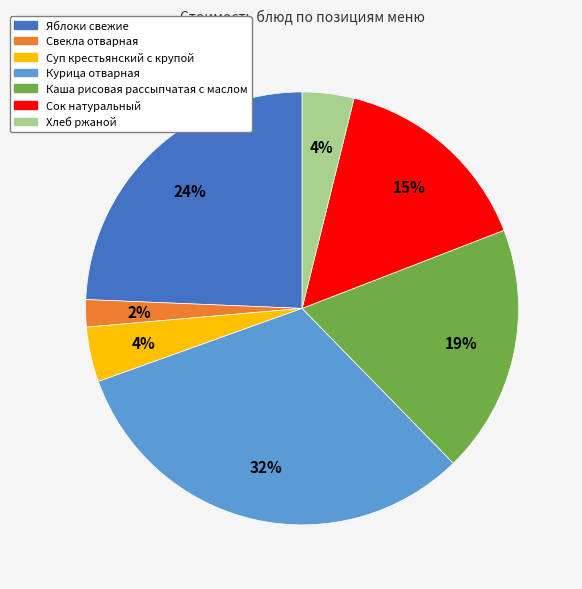

The Курица отварная slice represents 45% of the pie. True or false?

False